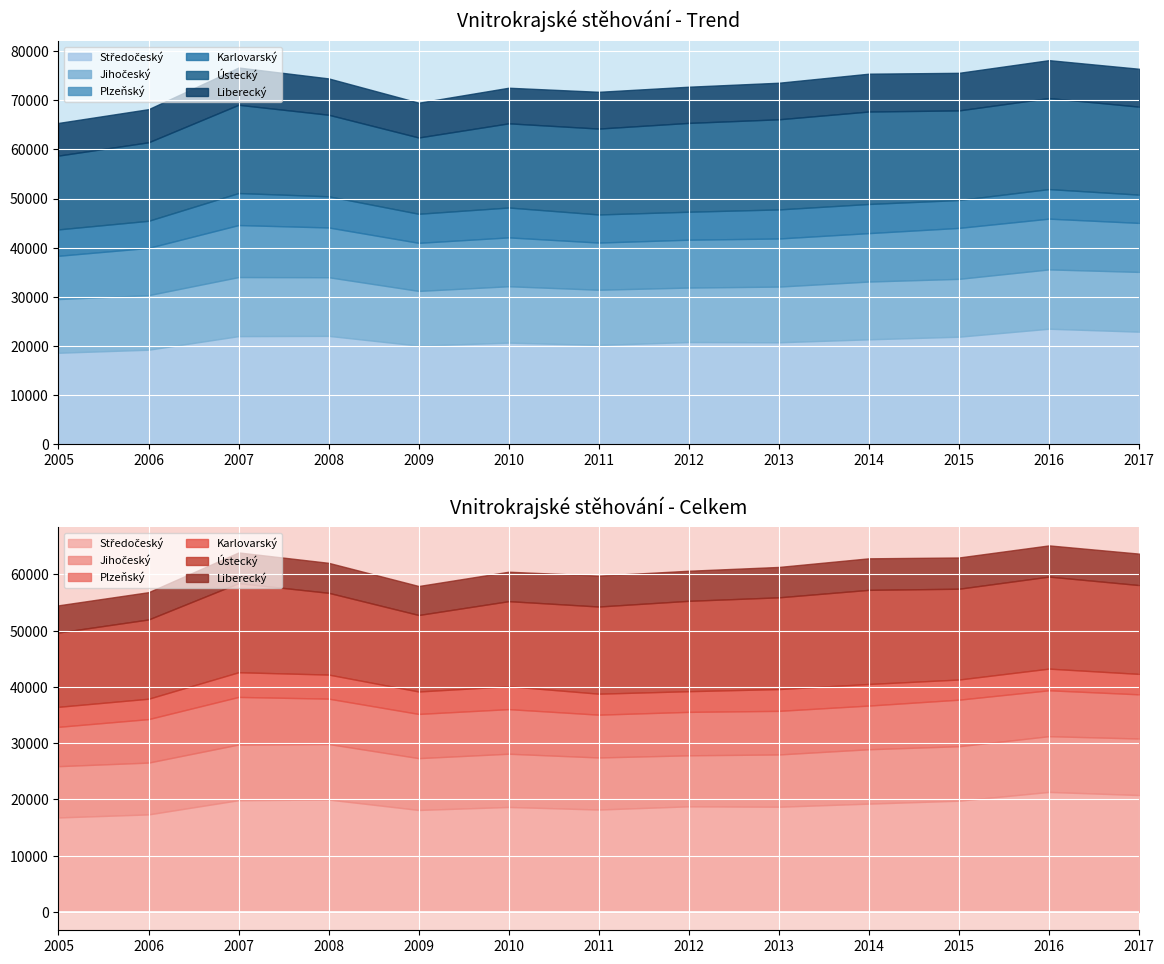

At how many categories does at least one series exceed 14485?

13